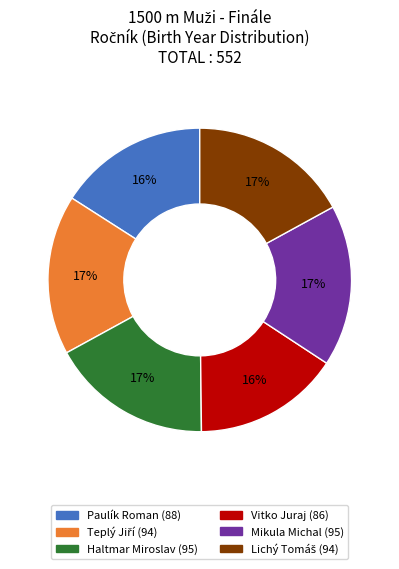

Do Vitko Juraj and Haltmar Miroslav together represent more than half of the pie?

No